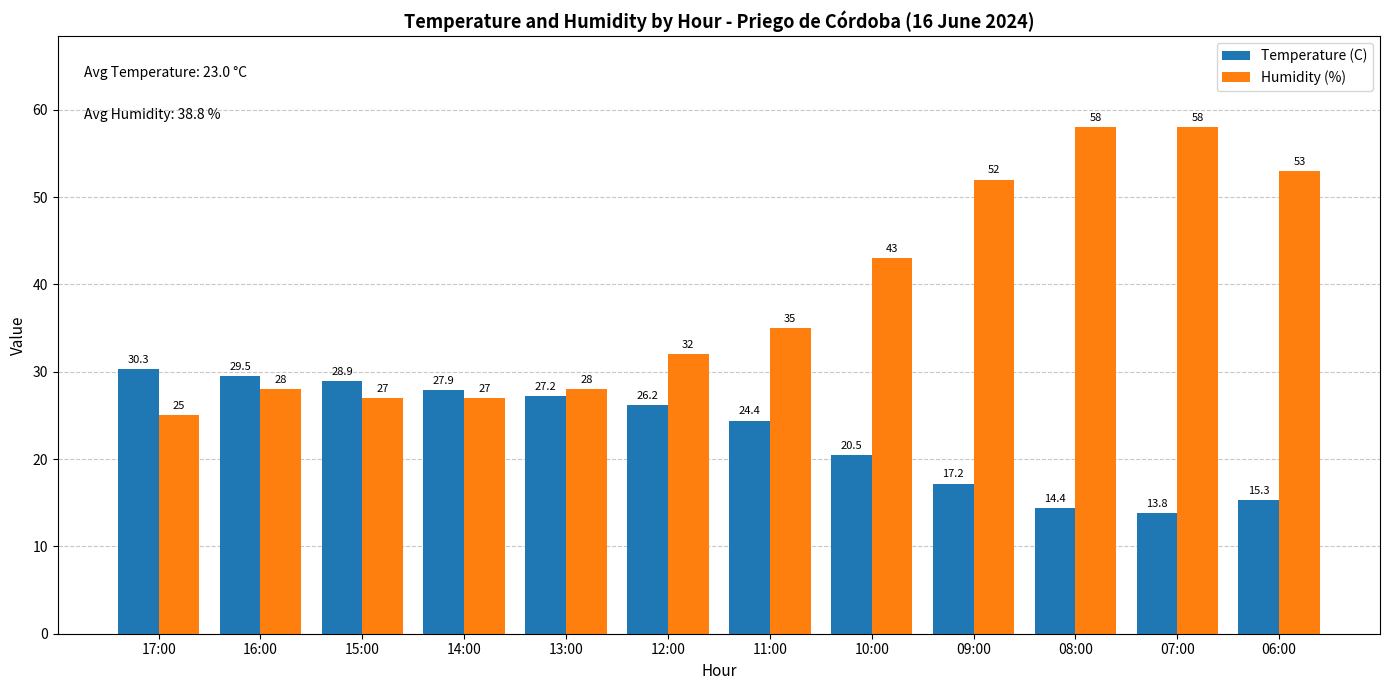

At which label is Temperature (C) closest to 22?

10:00